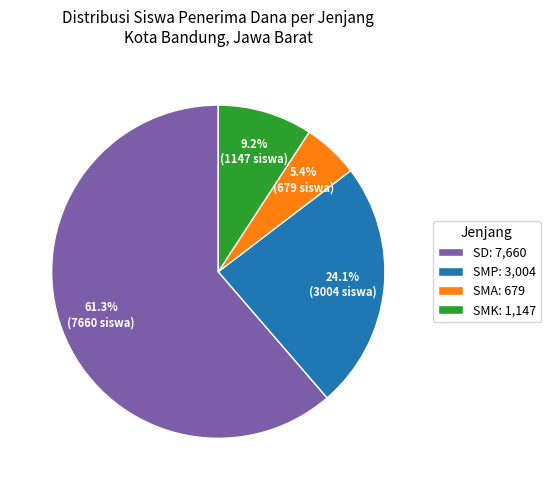

How many slices are in this pie chart?

4